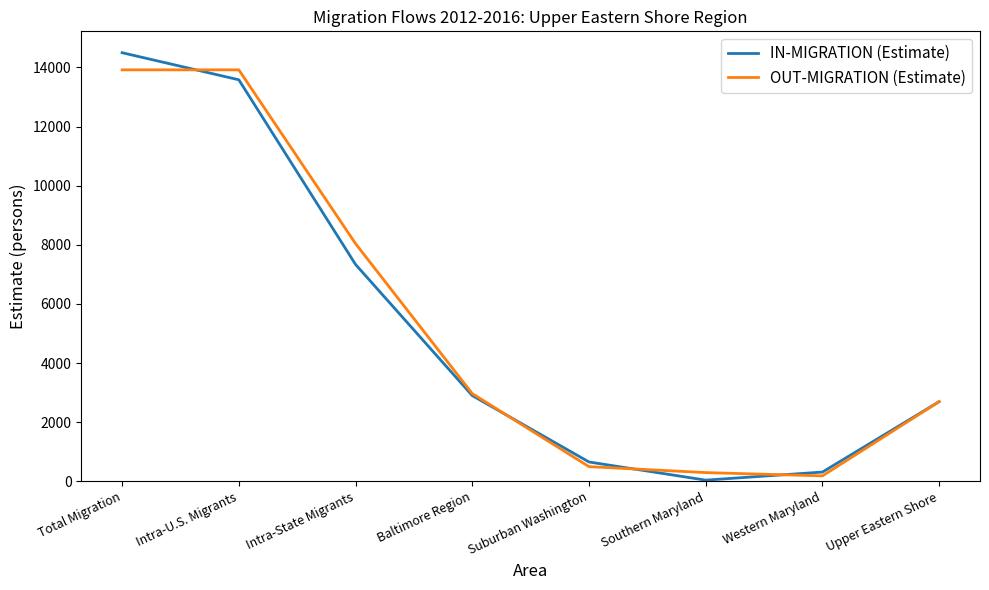

Is the value of IN-MIGRATION (Estimate) at Intra-State Migrants greater than the value of OUT-MIGRATION (Estimate) at Intra-U.S. Migrants?

No